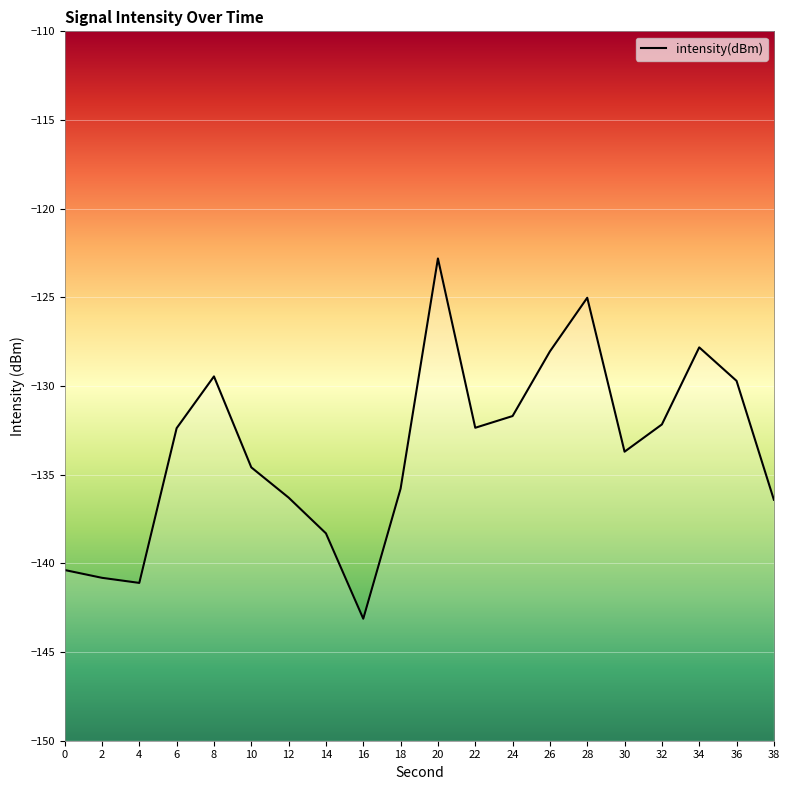

How many interior local peaks (higher than both neighbors) does the data have?

4